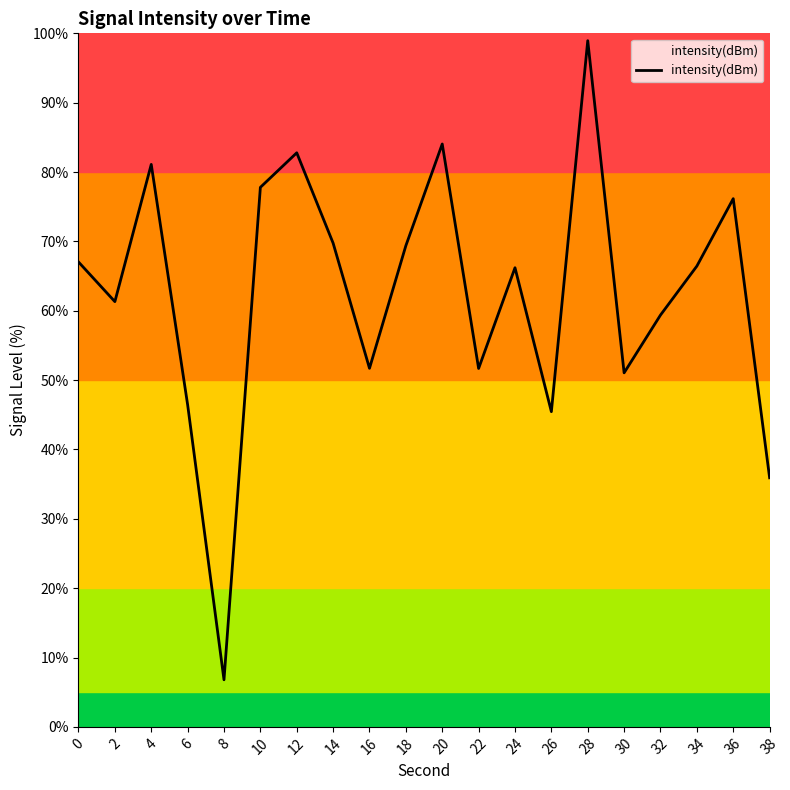

What is the approximate value at 32?

59.4